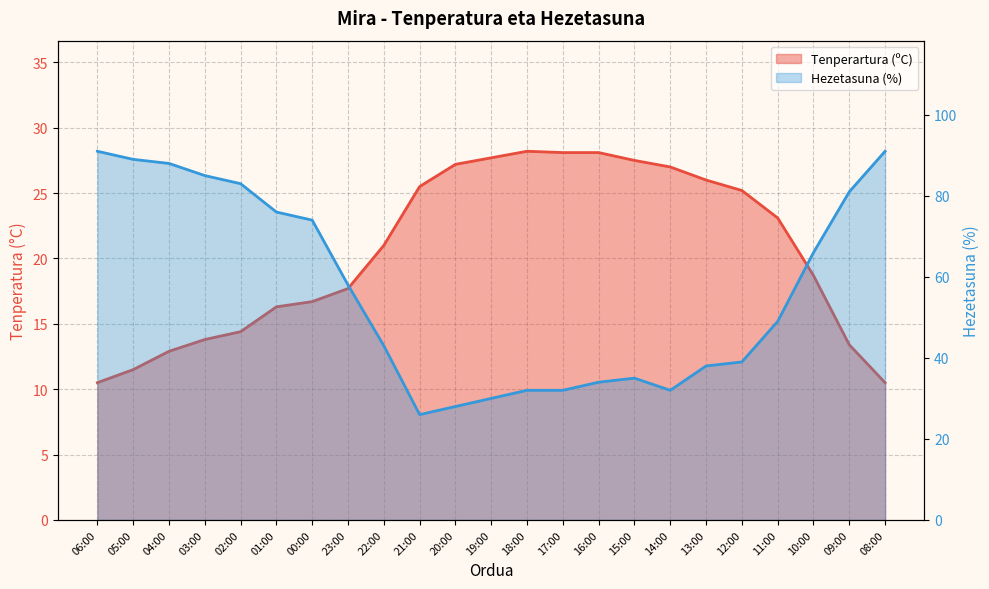

What is the average value of the Tenperartura (ºC) series?

20.5